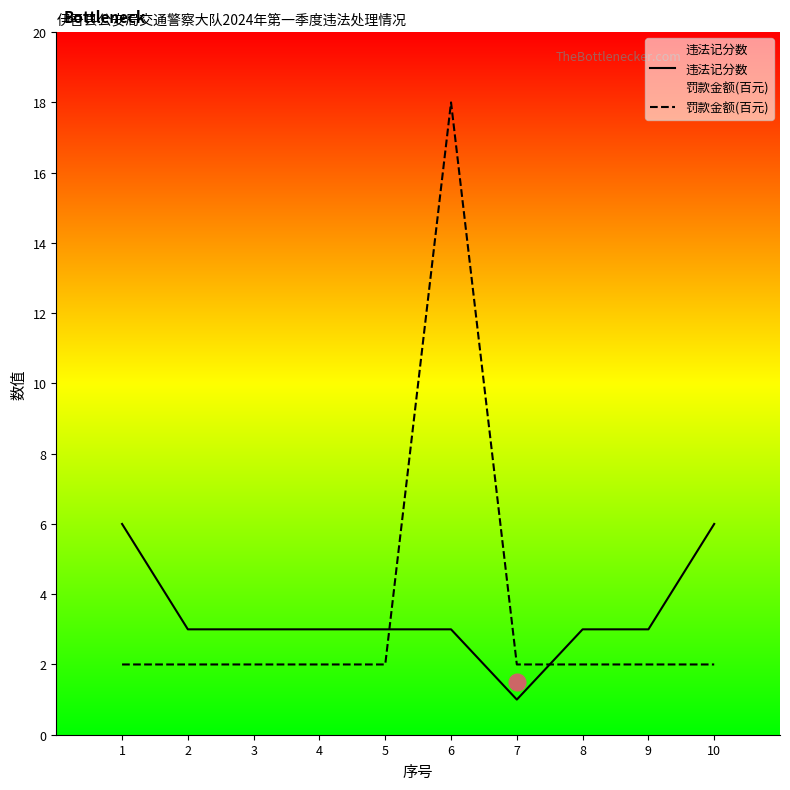

List the labels in order of 罚款金额(百元) value, smallest first.

1, 2, 3, 4, 5, 7, 8, 9, 10, 6